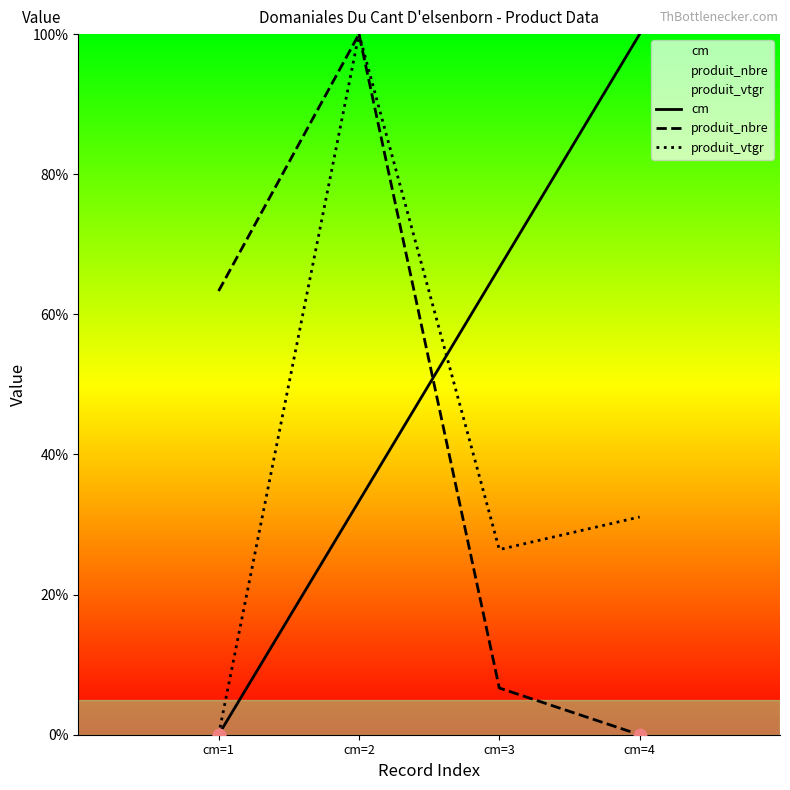

Which series has the widest spread of Y values?

cm